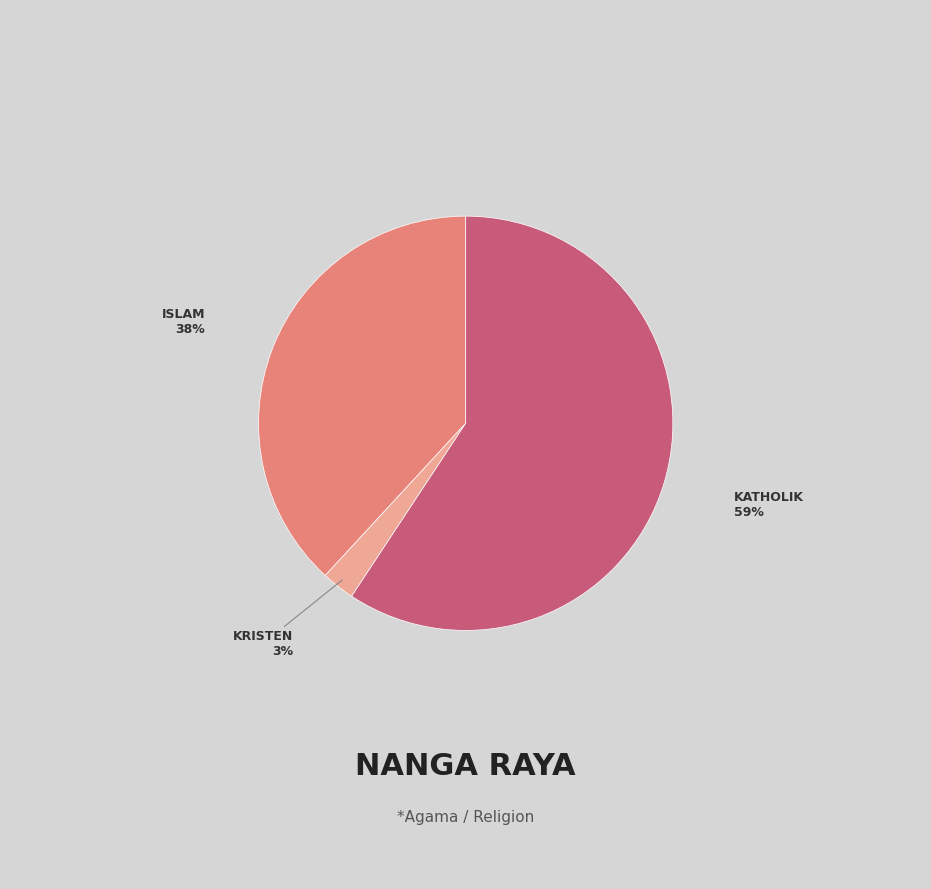

To the nearest percent, what is the average slice percentage?

33%